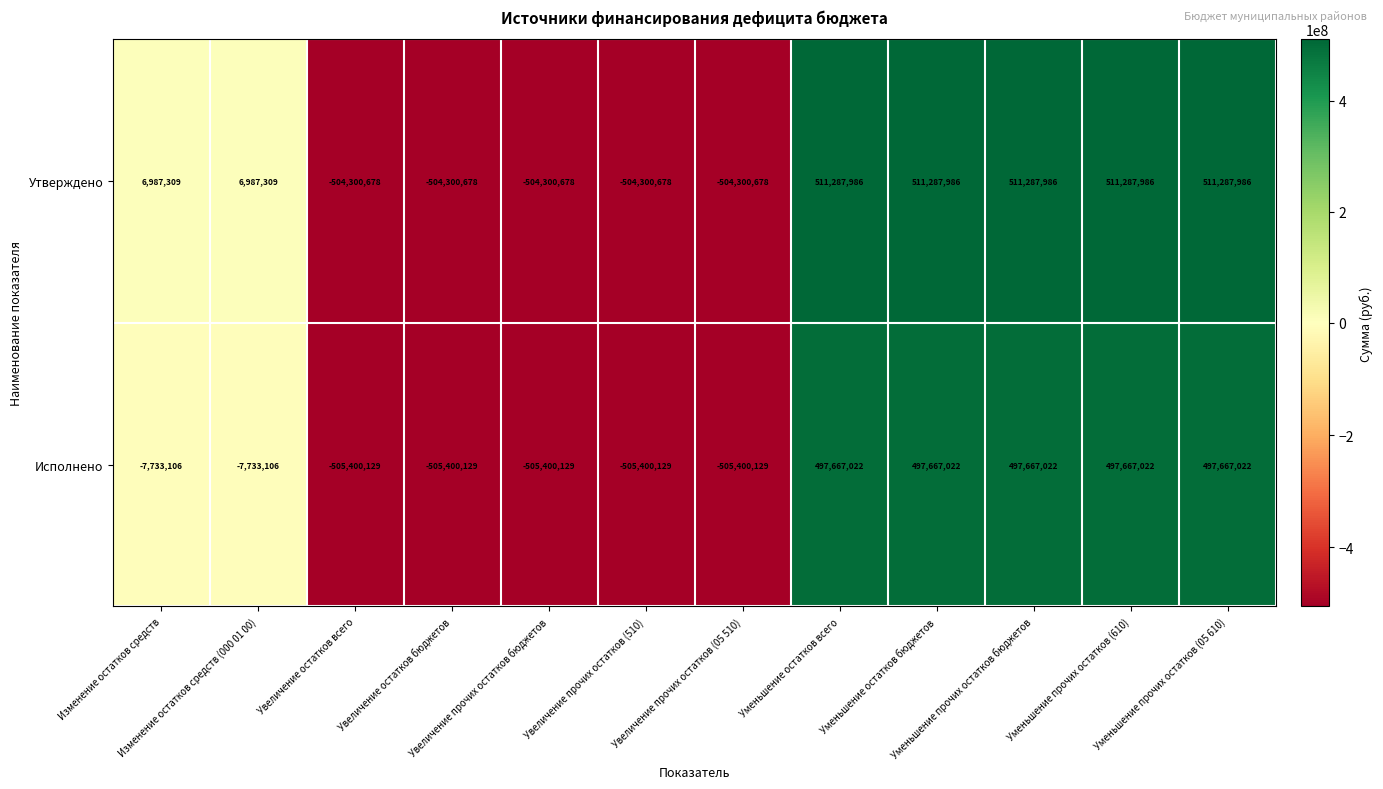

What is the sum of all Исполнено values?

-54131747